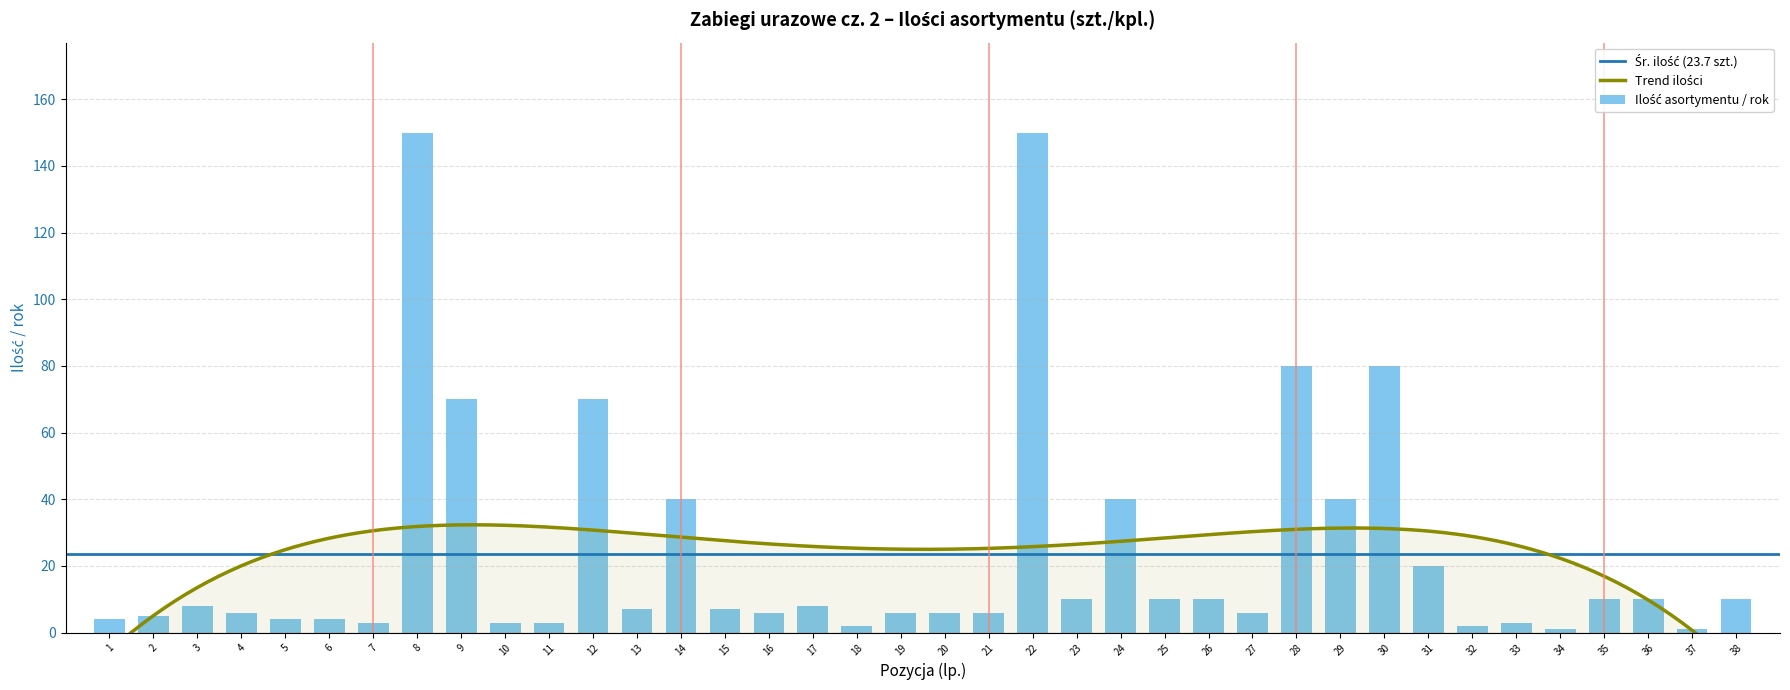

What is the minimum value shown in the chart?

1